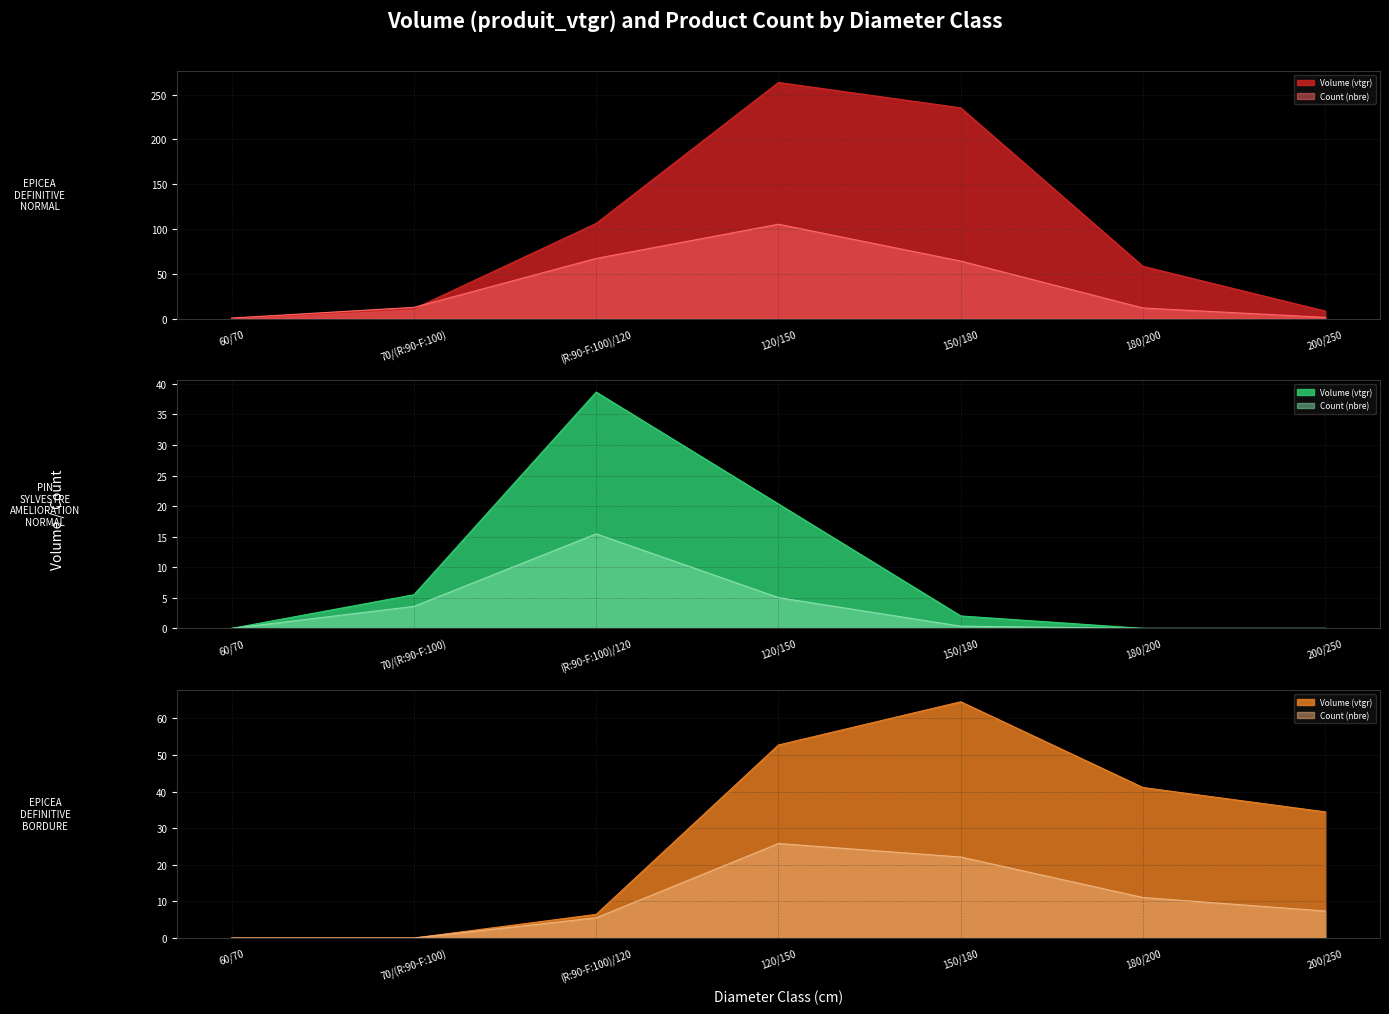

At 180/200, list the series in order from largest to smallest.

EPICEA DEFINITIVE NORMAL, EPICEA DEFINITIVE BORDURE, PIN SYLVESTRE AMELIORATION NORMAL